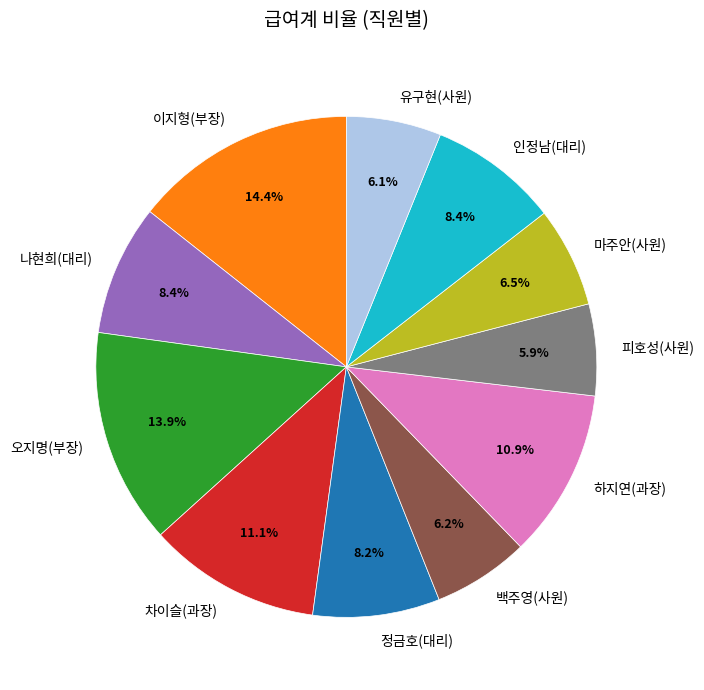

Does 인정남(대리) account for over 50% of the chart?

No